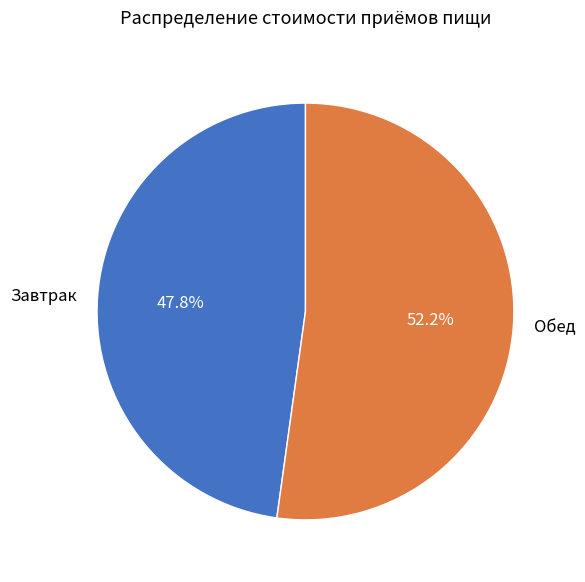

How many segments does this pie chart have?

2